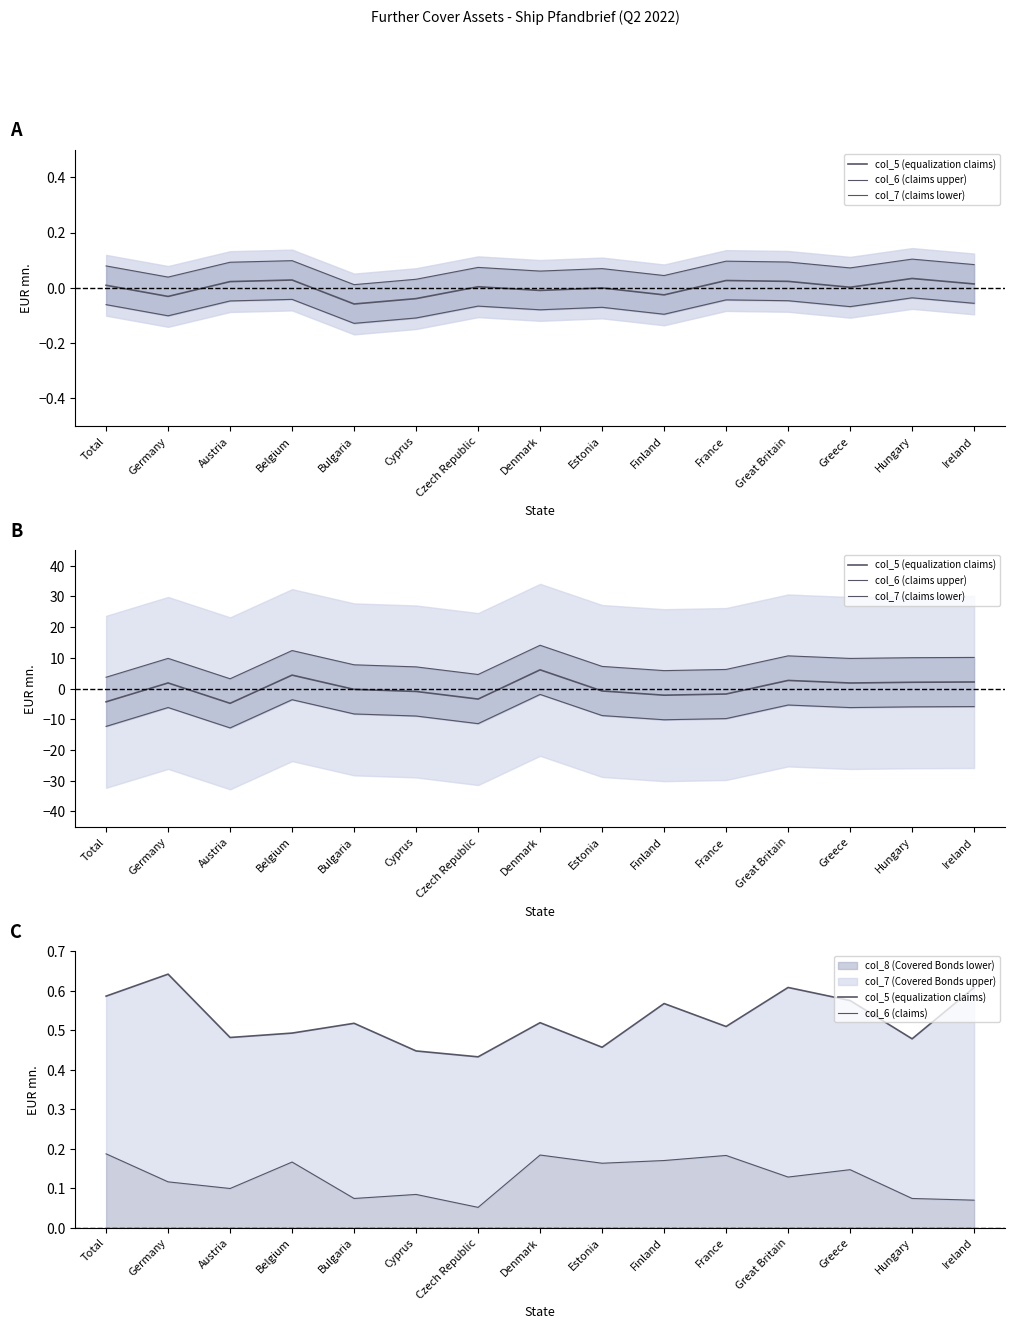

Reading left to right, extract all data points from this chart.

col_5 (equalization claims): Total=0.6	Germany=0.6	Austria=0.5	Belgium=0.5	Bulgaria=0.5	Cyprus=0.4	Czech Republic=0.4	Denmark=0.5	Estonia=0.5	Finland=0.6	France=0.5	Great Britain=0.6	Greece=0.6	Hungary=0.5	Ireland=0.6
col_6 (claims upper): Total=3.7	Germany=9.8	Austria=3.2	Belgium=12.4	Bulgaria=7.8	Cyprus=7.1	Czech Republic=4.6	Denmark=14.1	Estonia=7.2	Finland=5.9	France=6.2	Great Britain=10.7	Greece=9.8	Hungary=10.1	Ireland=10.2
col_7 (claims lower): Total=-12.3	Germany=-6.2	Austria=-12.8	Belgium=-3.6	Bulgaria=-8.2	Cyprus=-8.9	Czech Republic=-11.4	Denmark=-1.9	Estonia=-8.8	Finland=-10.1	France=-9.8	Great Britain=-5.3	Greece=-6.2	Hungary=-5.9	Ireland=-5.8
col_6 (claims): Total=0.2	Germany=0.1	Austria=0.1	Belgium=0.2	Bulgaria=0.1	Cyprus=0.1	Czech Republic=0.1	Denmark=0.2	Estonia=0.2	Finland=0.2	France=0.2	Great Britain=0.1	Greece=0.1	Hungary=0.1	Ireland=0.1